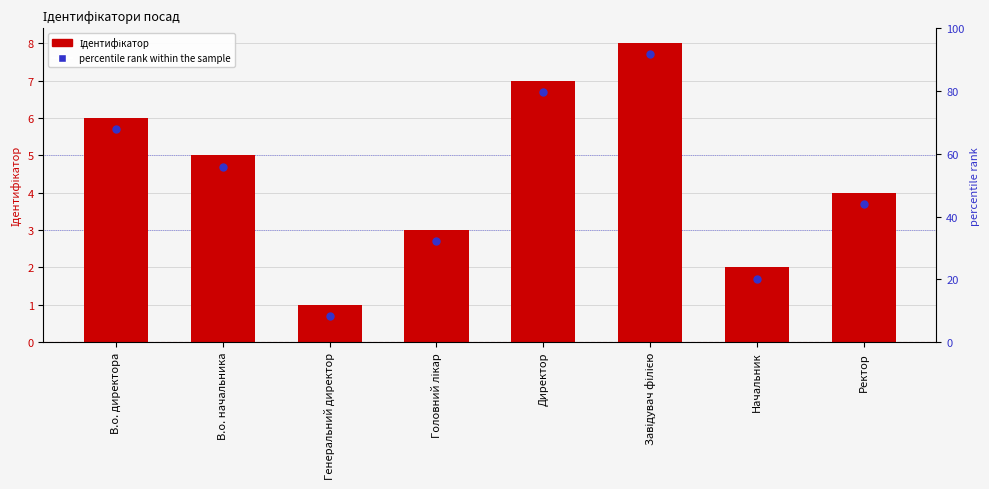

What are all the series names shown in the legend?

Ідентифікатор, percentile rank within the sample